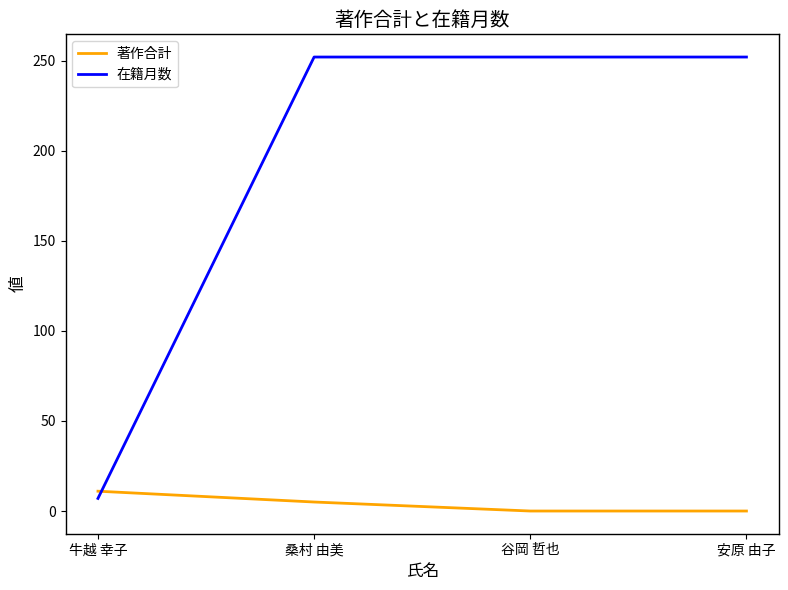

Which series changed the most between 桑村 由美 and 谷岡 哲也?

著作合計